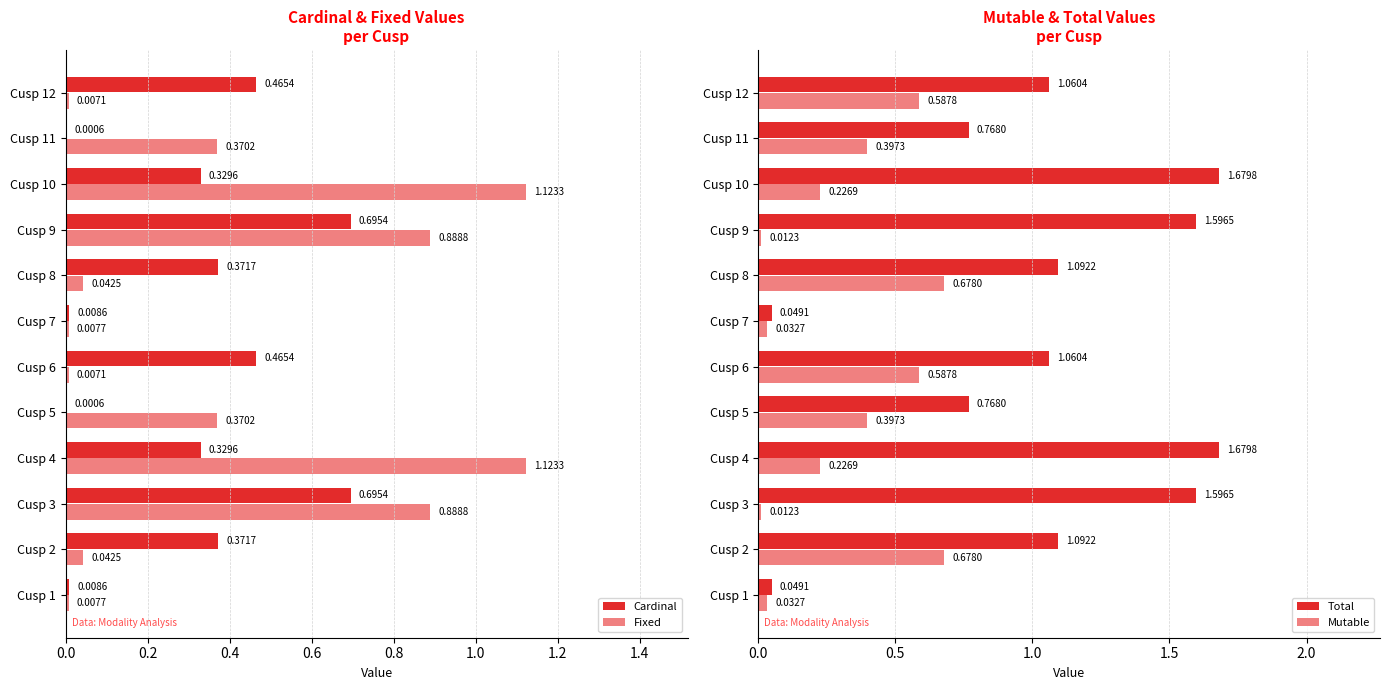

Is the value of Mutable at Cusp 2 greater than the value of Total at Cusp 4?

No